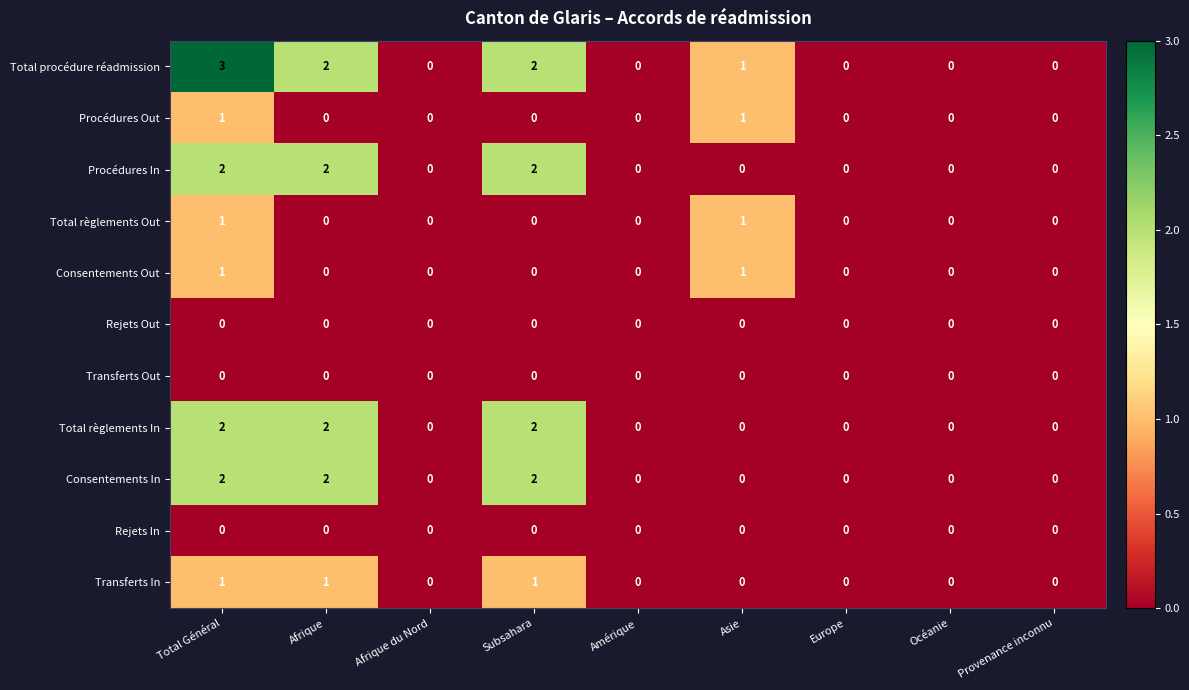

What is the greatest value displayed?

3